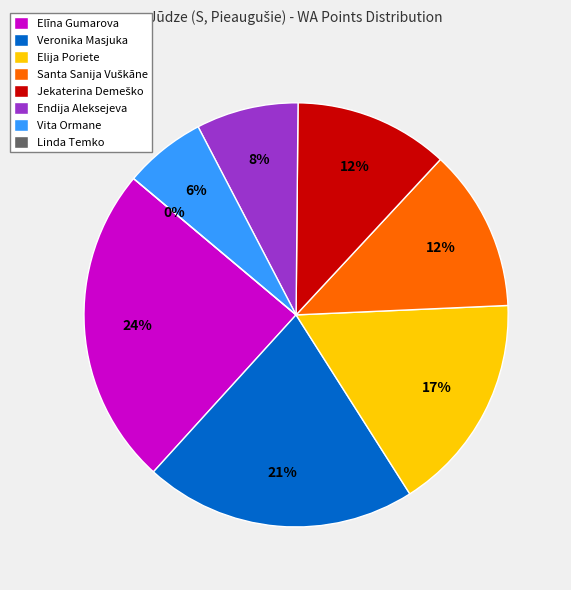

How many segments does this pie chart have?

8